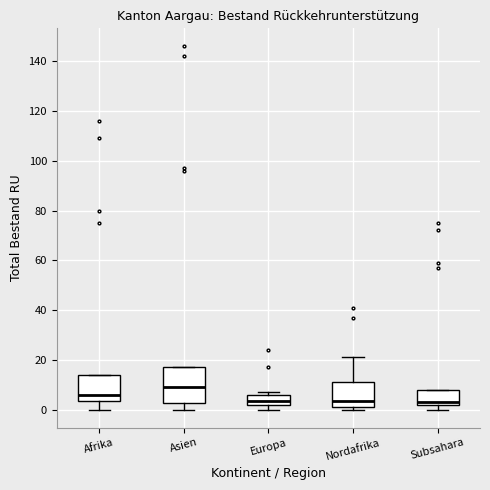

Where is the lower edge of the box for Europa on the y-axis? The values are not printed on the chart, so give them approximately, as read against the axis.

2